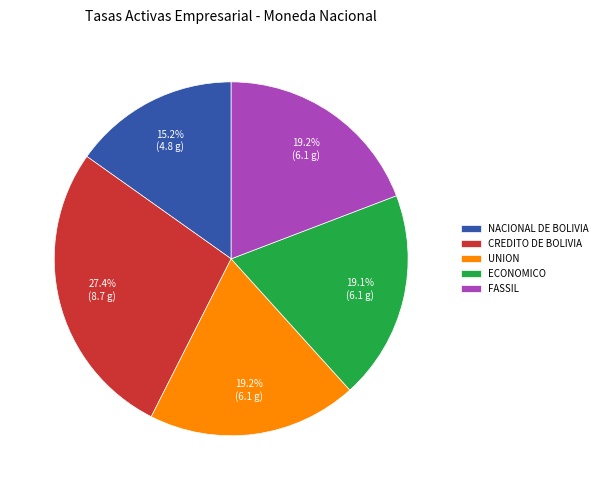

To the nearest percent, what is the average slice percentage?

20%